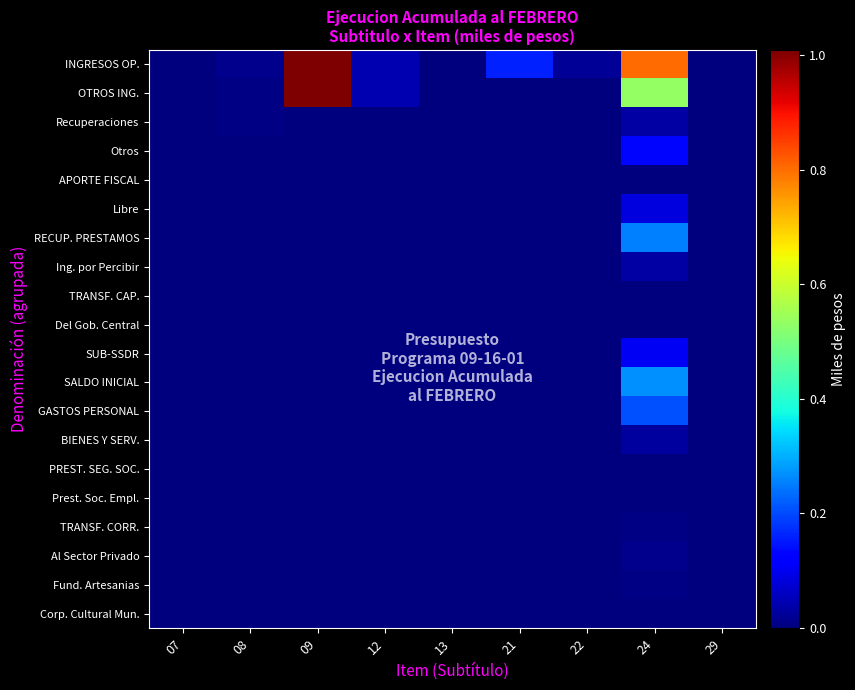

Reading left to right, transcribe all the data shown in this chart.

INGRESOS OP.: 07=0	08=132375	09=10085000	12=463834	13=0	21=1613371	22=212616	24=8035012	29=12558
OTROS ING.: 07=0	08=62788	09=10085000	12=463834	13=0	21=0	22=0	24=5351305	29=0
Recuperaciones: 07=0	08=69587	09=0	12=0	13=0	21=0	22=0	24=335375	29=0
Otros: 07=0	08=0	09=0	12=0	13=0	21=0	22=0	24=1315335	29=0
APORTE FISCAL: 07=0	08=0	09=0	12=0	13=0	21=0	22=0	24=0	29=0
Libre: 07=0	08=0	09=0	12=0	13=0	21=0	22=0	24=843851	29=0
RECUP. PRESTAMOS: 07=0	08=0	09=0	12=0	13=0	21=0	22=0	24=2522931	29=0
Ing. por Percibir: 07=0	08=0	09=0	12=0	13=0	21=0	22=0	24=333813	29=0
TRANSF. CAP.: 07=0	08=0	09=0	12=0	13=0	21=0	22=0	24=0	29=0
Del Gob. Central: 07=0	08=0	09=0	12=0	13=0	21=0	22=0	24=0	29=0
SUB-SSDR: 07=0	08=0	09=0	12=0	13=0	21=0	22=0	24=1053585	29=0
SALDO INICIAL: 07=0	08=0	09=0	12=0	13=0	21=0	22=0	24=2683707	29=0
GASTOS PERSONAL: 07=0	08=0	09=0	12=0	13=0	21=0	22=0	24=2084785	29=0
BIENES Y SERV.: 07=0	08=0	09=0	12=0	13=0	21=0	22=0	24=306493	29=0
PREST. SEG. SOC.: 07=0	08=0	09=0	12=0	13=0	21=0	22=0	24=8176	29=0
Prest. Soc. Empl.: 07=0	08=0	09=0	12=0	13=0	21=0	22=0	24=19719	29=0
TRANSF. CORR.: 07=0	08=0	09=0	12=0	13=0	21=0	22=0	24=73845	29=0
Al Sector Privado: 07=0	08=0	09=0	12=0	13=0	21=0	22=0	24=133858	29=0
Fund. Artesanias: 07=0	08=0	09=0	12=0	13=0	21=0	22=0	24=40921	29=0
Corp. Cultural Mun.: 07=0	08=0	09=0	12=0	13=0	21=0	22=0	24=0	29=0